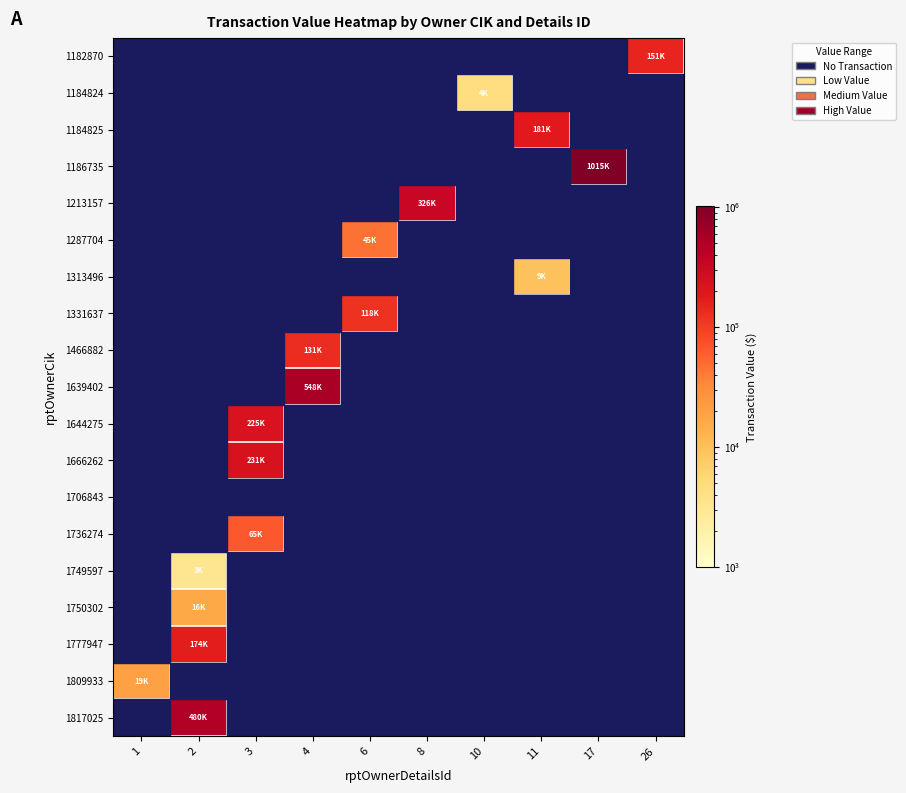

Which label corresponds to the largest value in the chart?

17